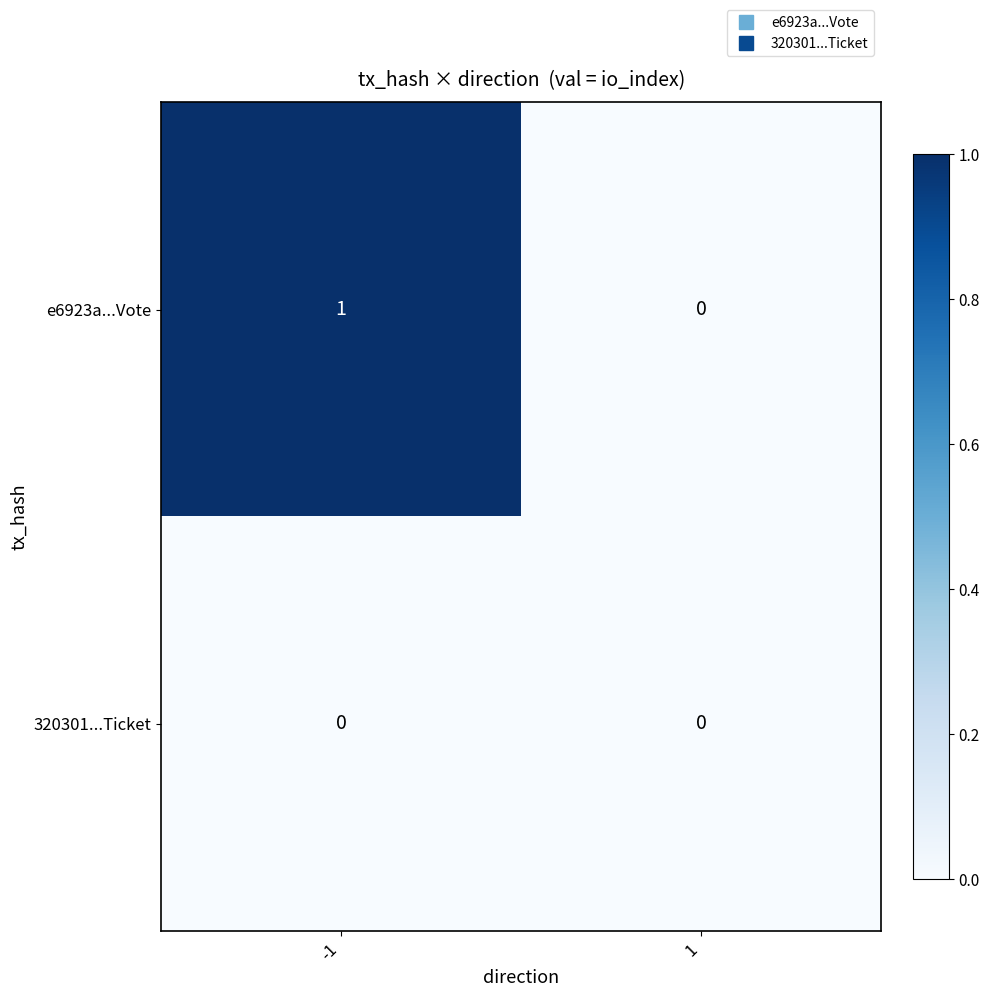

What is the difference between the highest and lowest values at -1?

1